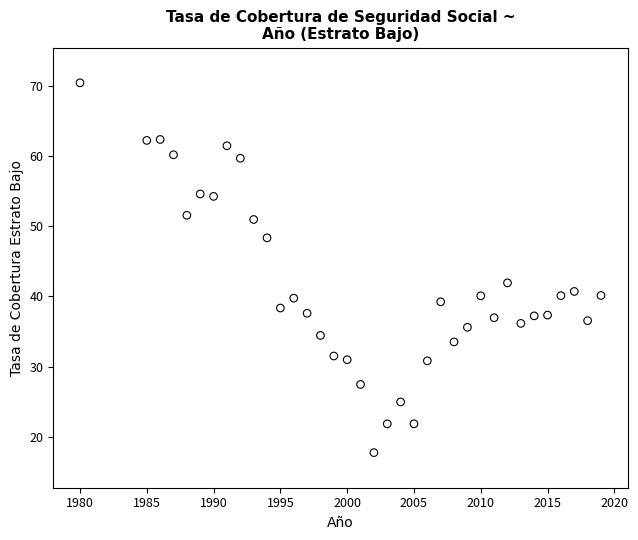

What is the range of X values (max minus min)?

39.0